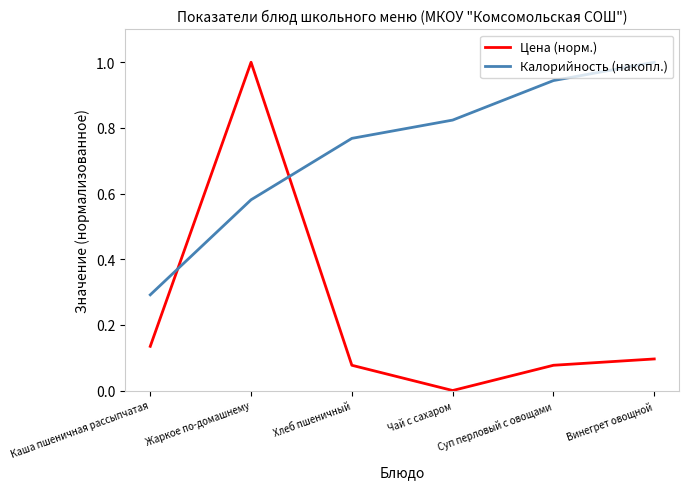

What value does the Калорийность (накопл.) series have at Винегрет овощной?

1.0